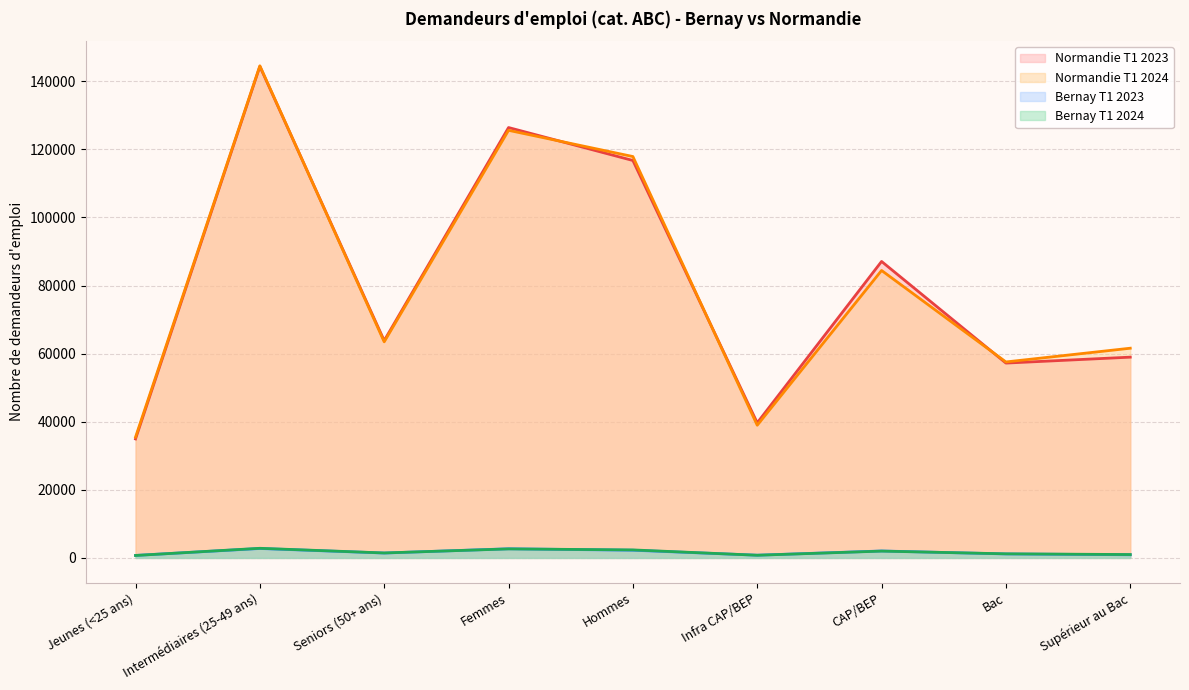

At which label is Normandie T1 2023 closest to 89651?

CAP/BEP